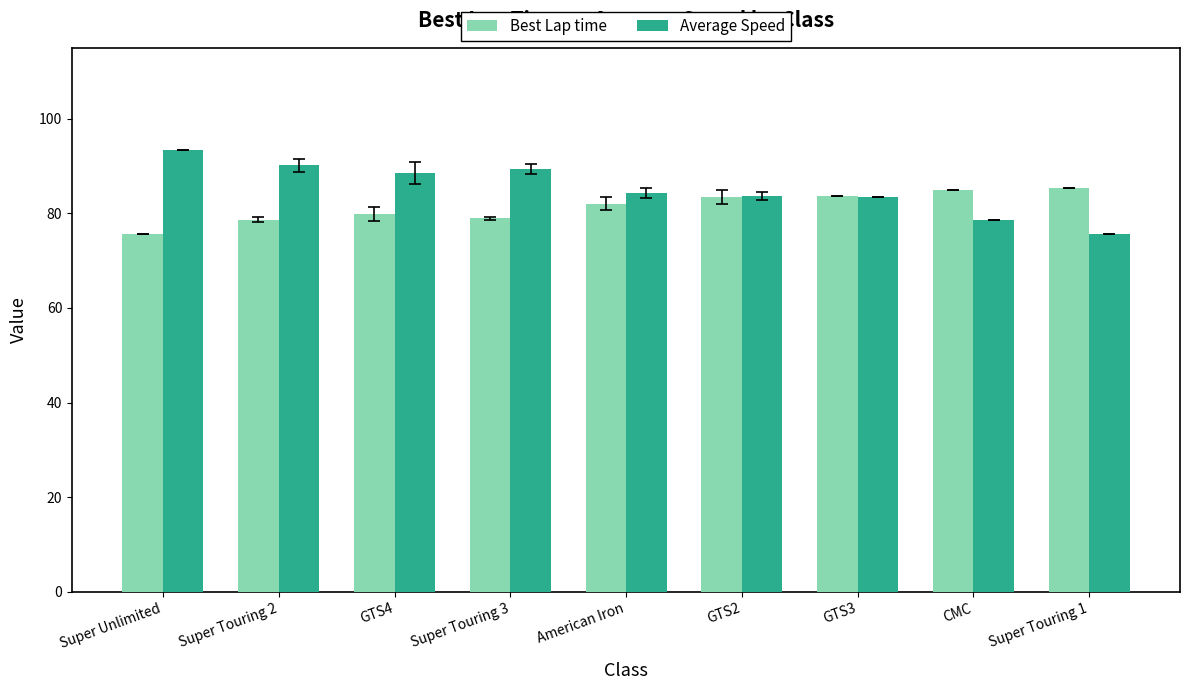

Which series has the widest spread of values?

Average Speed